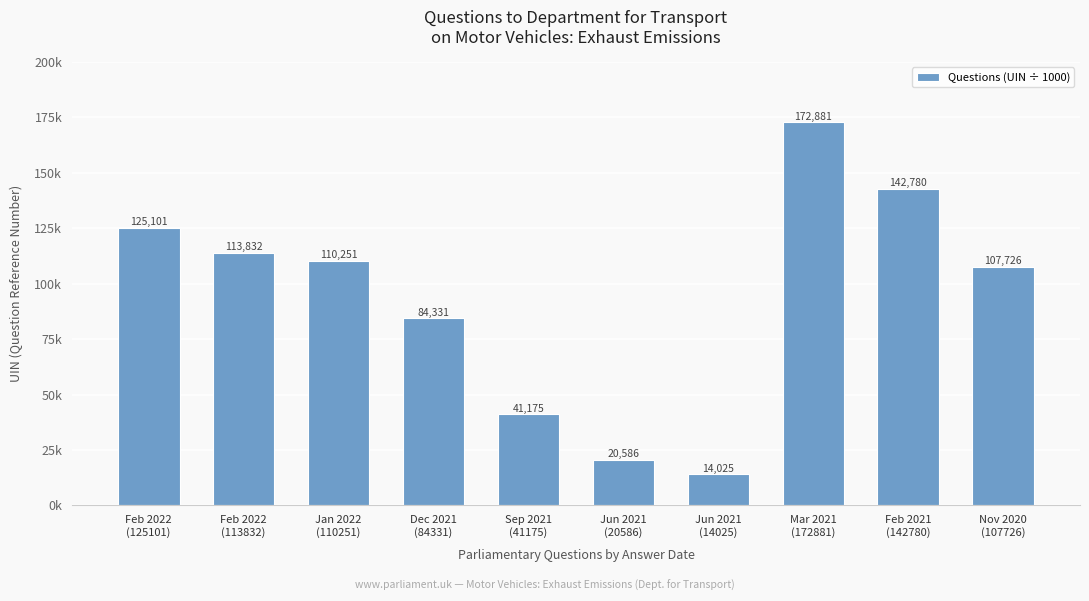

Does the chart contain stacked bars?

No